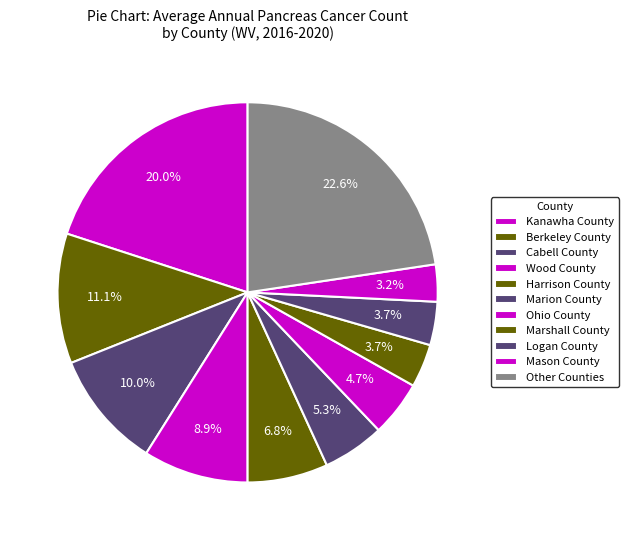

Approximately how many times larger is the value at Harrison County compared to Wood County?

0.8